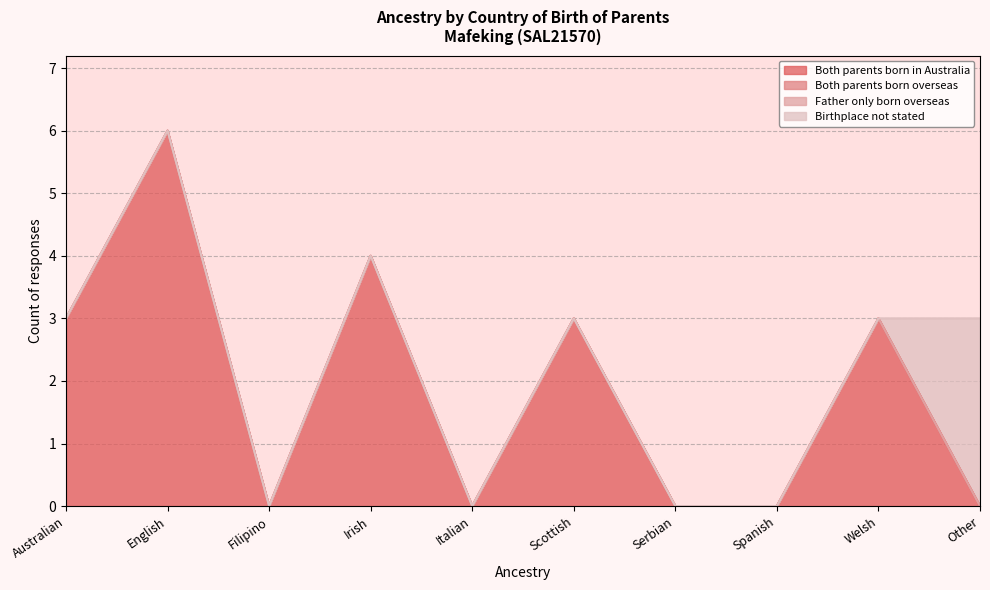

Count the number of data series in this chart.

4